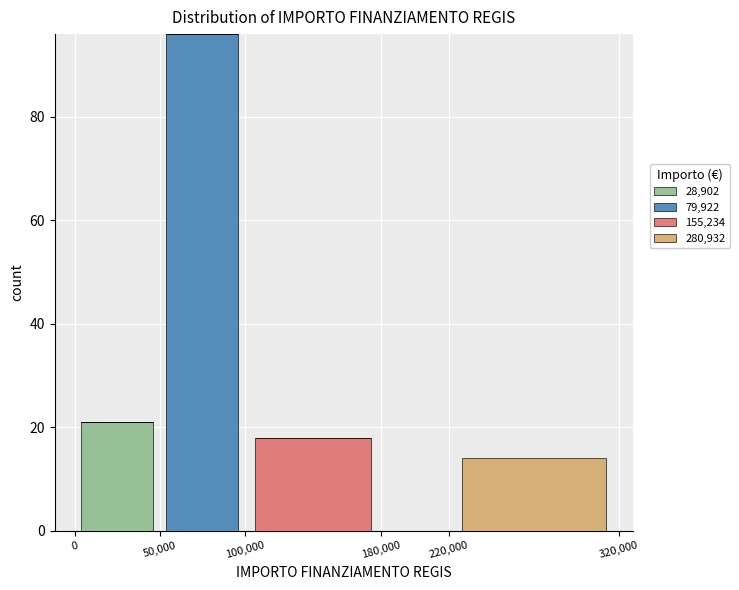

What is the total height of the stacked bar covering 100,000 to 180,000 on the x-axis? The values are not printed on the chart, so give them approximately, as read against the axis.

18